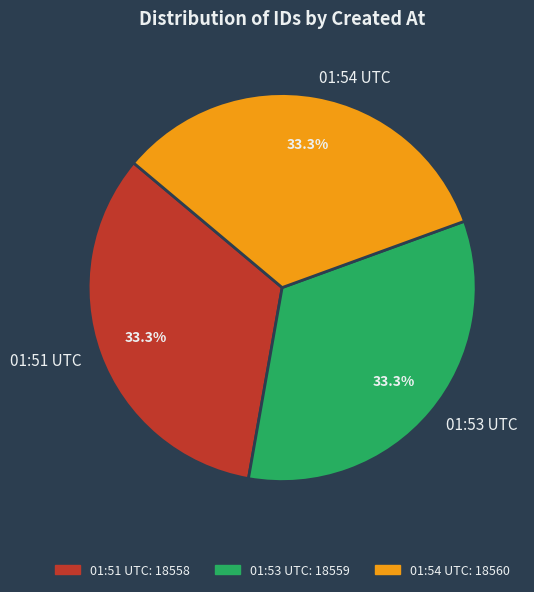

Approximately how many times larger is the value at 01:54 UTC compared to 01:53 UTC?

1.0